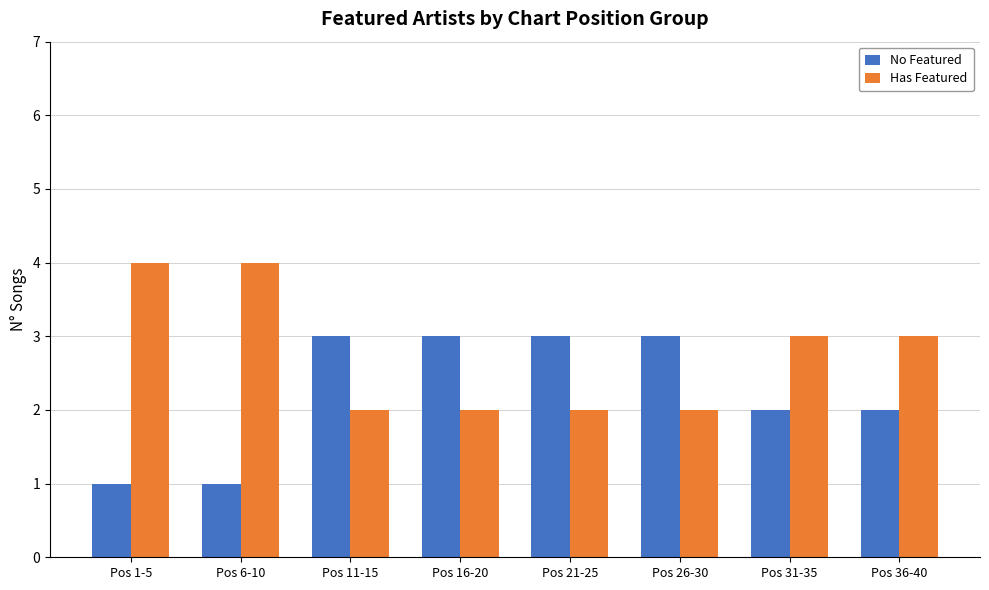

Reading left to right, transcribe all the data shown in this chart.

No Featured: 1	1	3	3	3	3	2	2
Has Featured: 4	4	2	2	2	2	3	3